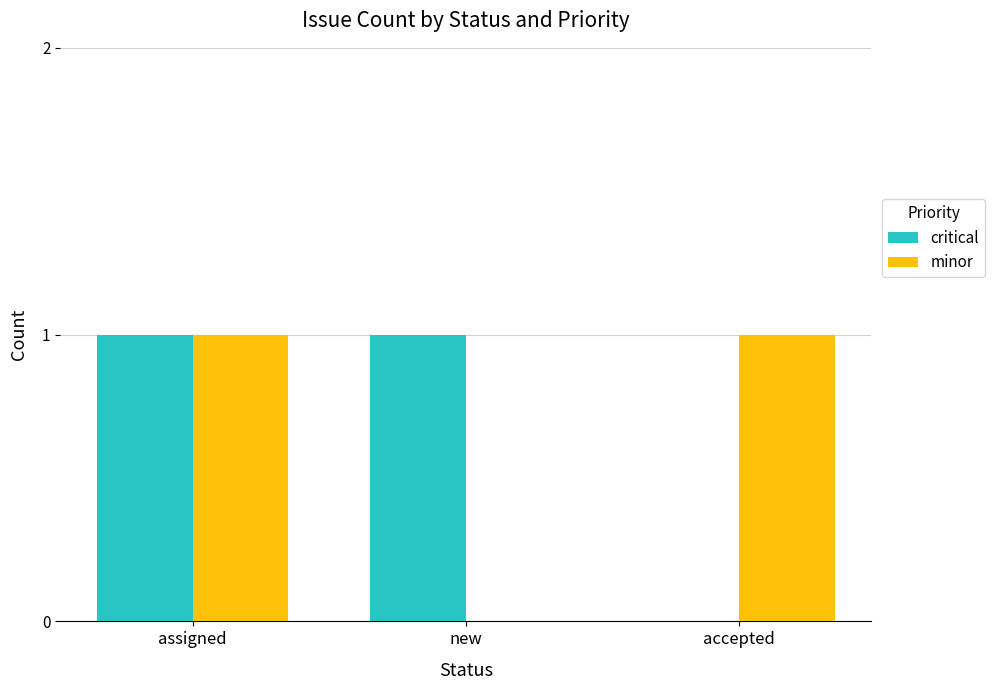

At which label is critical closest to 0?

accepted